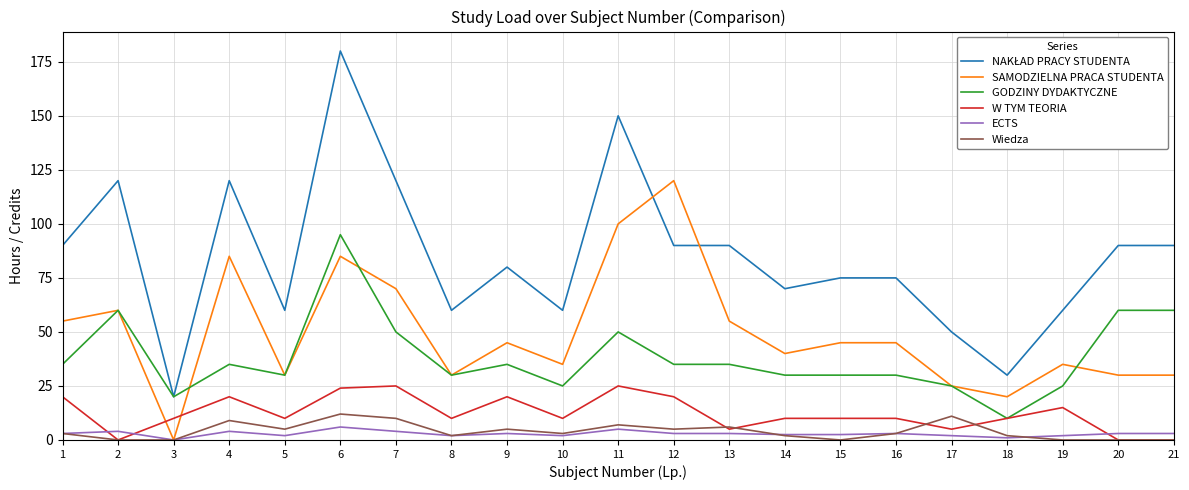

At which category is the sum across all series the highest?

6